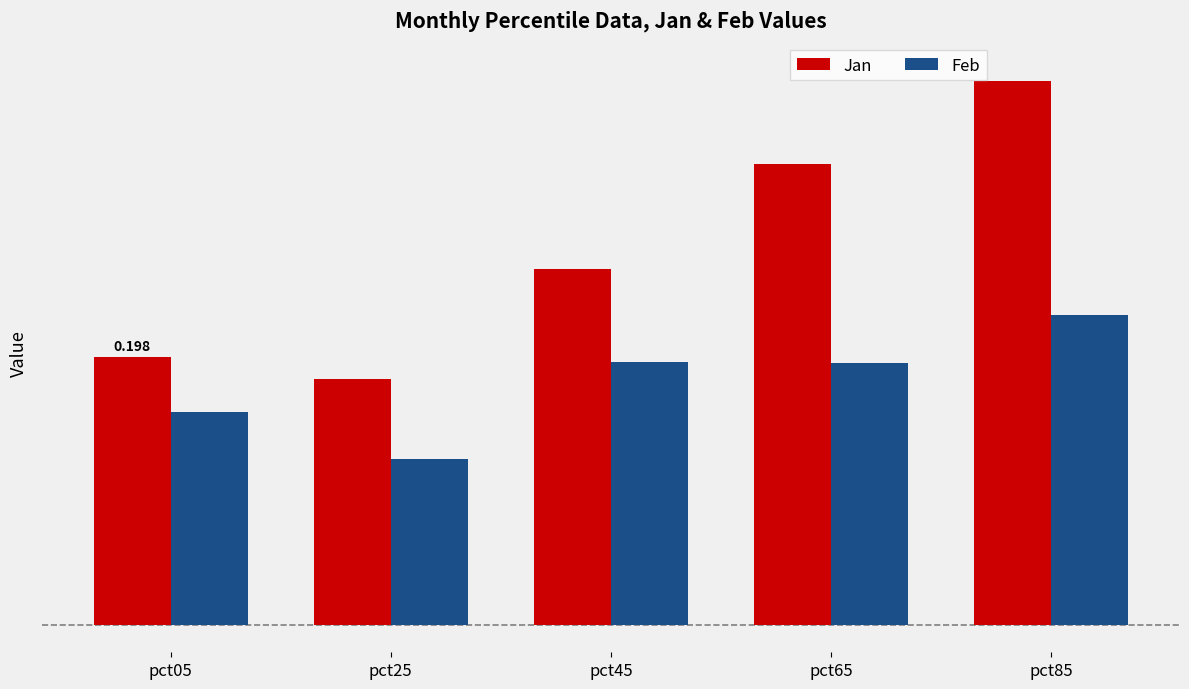

Are the bars horizontal?

No